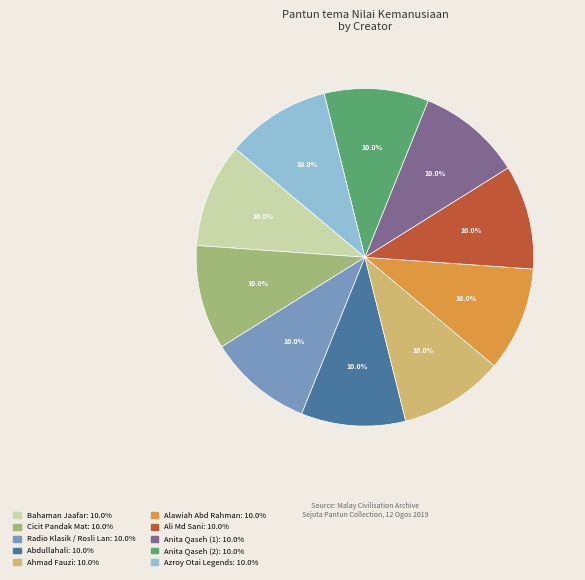

To the nearest percent, what percentage of the pie is Abdullahali?

10%